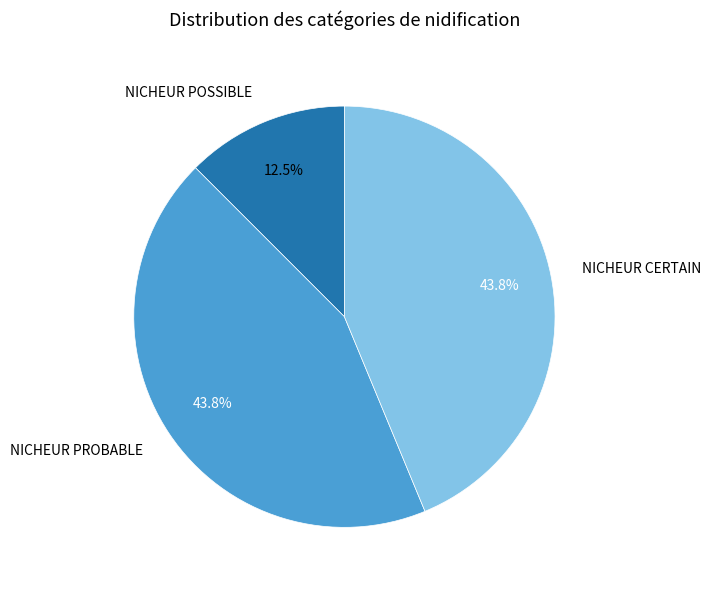

To the nearest percent, what is the difference between the NICHEUR CERTAIN and NICHEUR POSSIBLE slice percentages?

31%